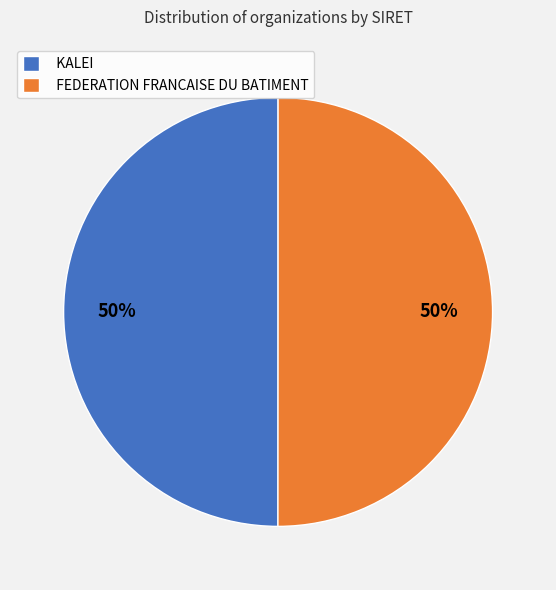

Approximately how many times larger is the value at KALEI compared to FEDERATION FRANCAISE DU BATIMENT?

1.0